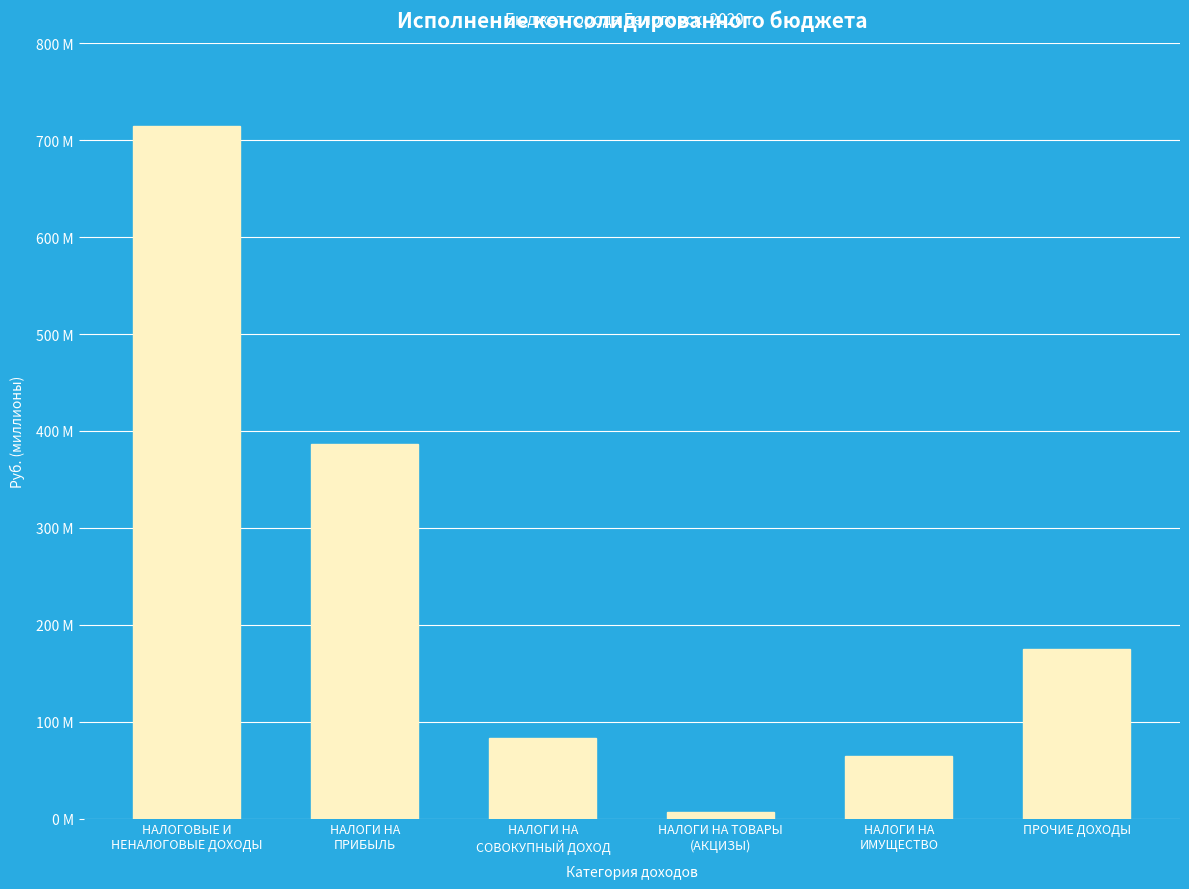

What is the difference between the values at НАЛОГИ НА
ПРИБЫЛЬ and НАЛОГОВЫЕ И
НЕНАЛОГОВЫЕ ДОХОДЫ?

328496955